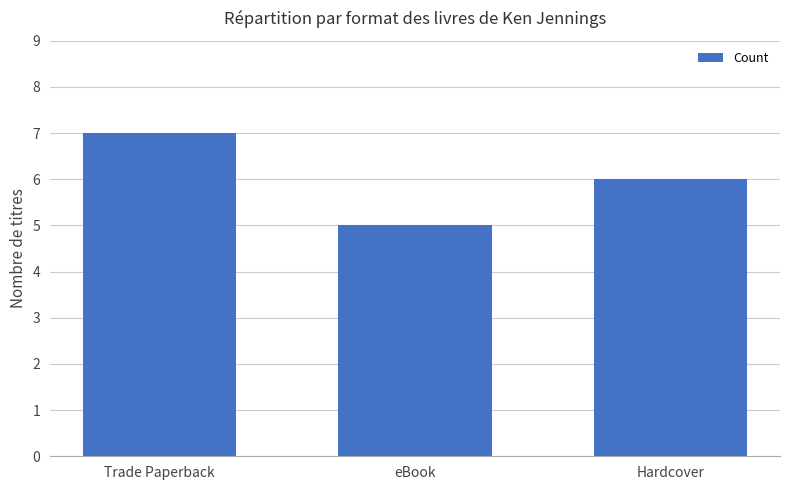

What is the average value?

6